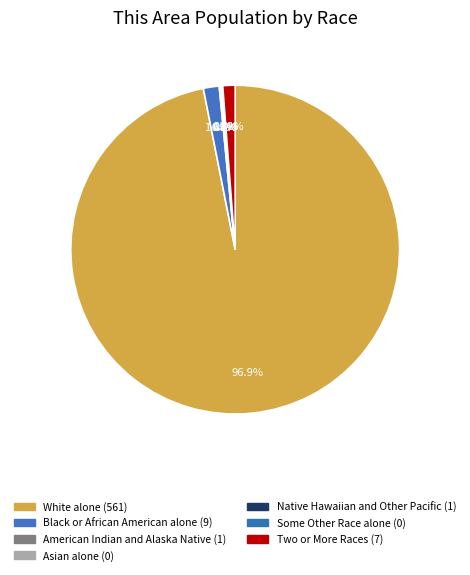

Combined, do Native Hawaiian and Other Pacific and Asian alone account for over 50%?

No